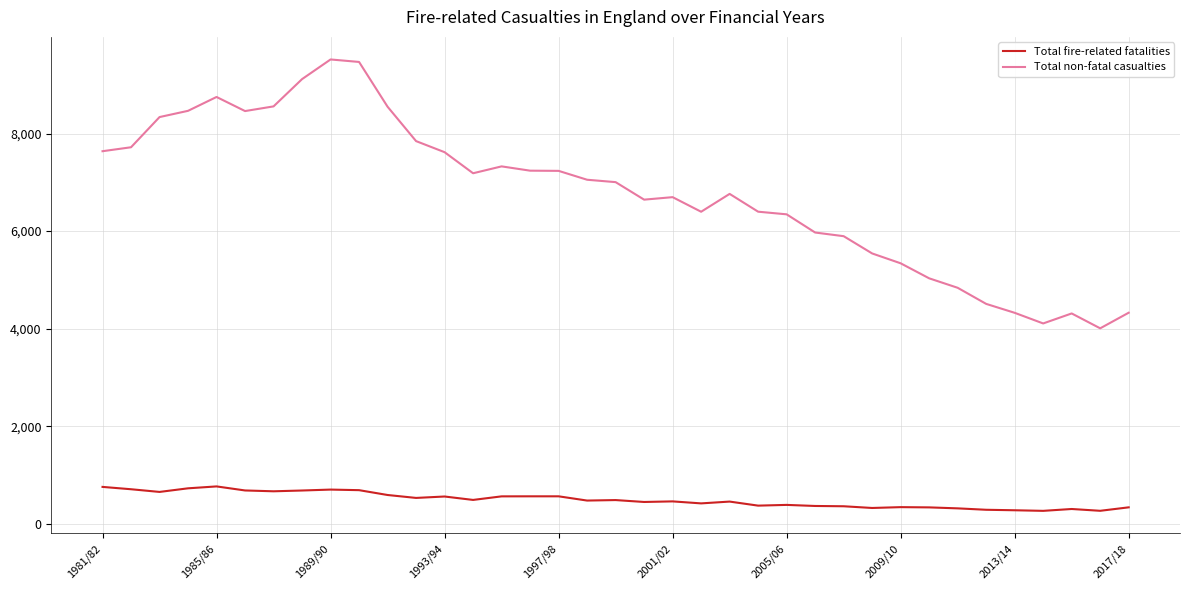

Is this an area chart (filled region under the line)?

No